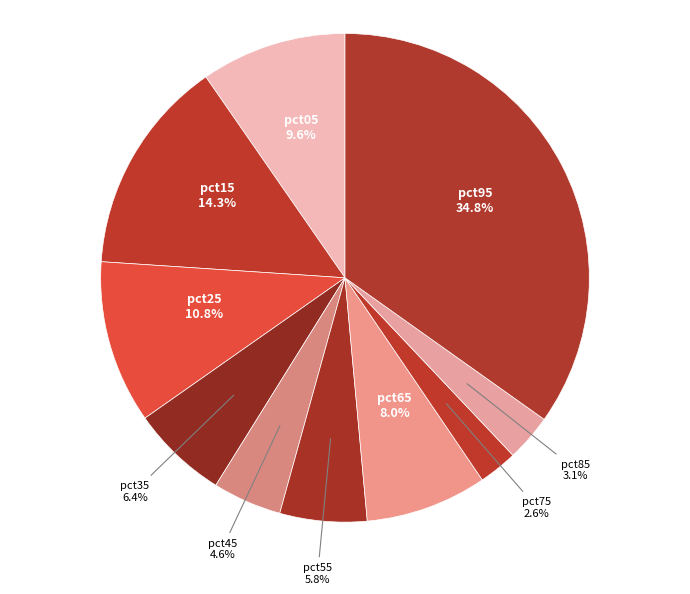

Count the number of slices in the pie.

10